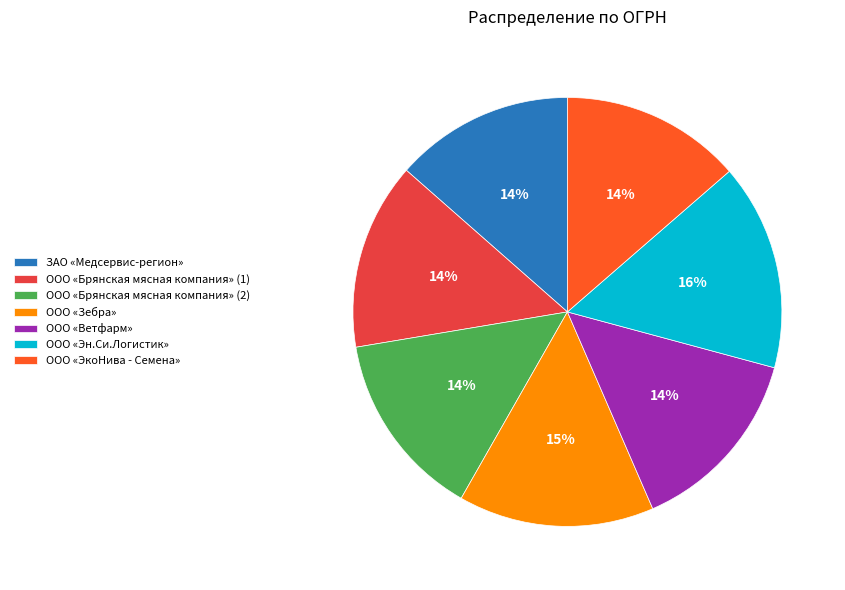

Is there a majority slice in this chart?

No